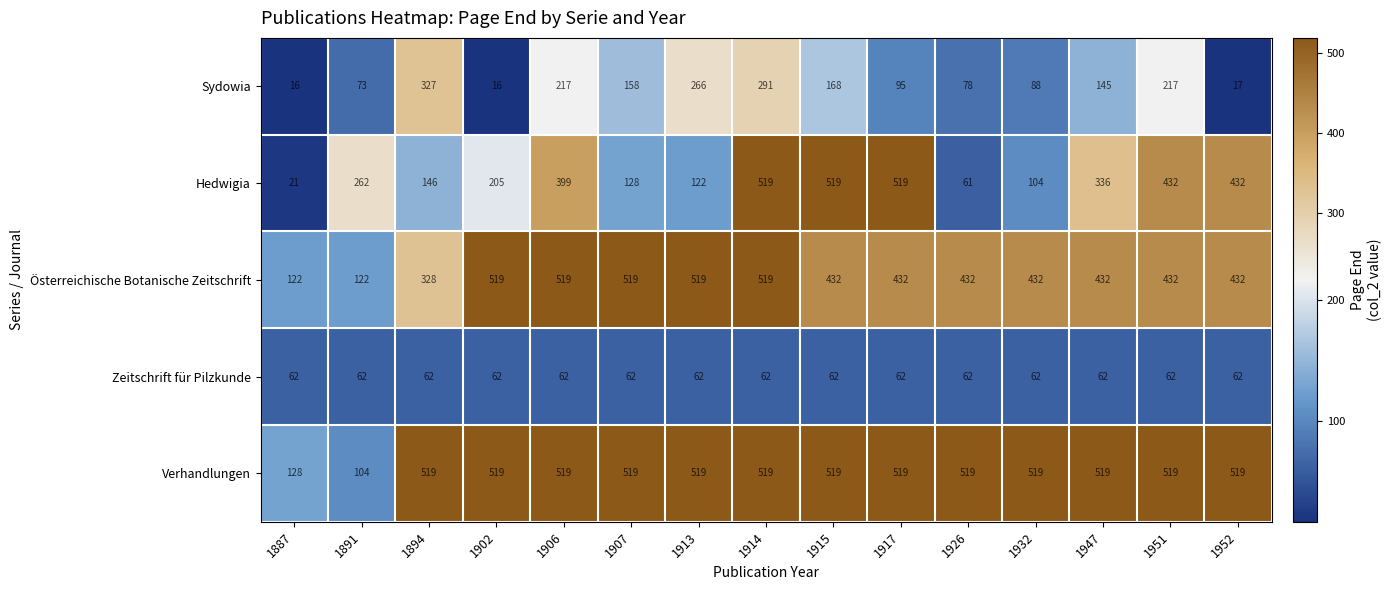

True or false: Verhandlungen has a value of 806 at 1932.

False